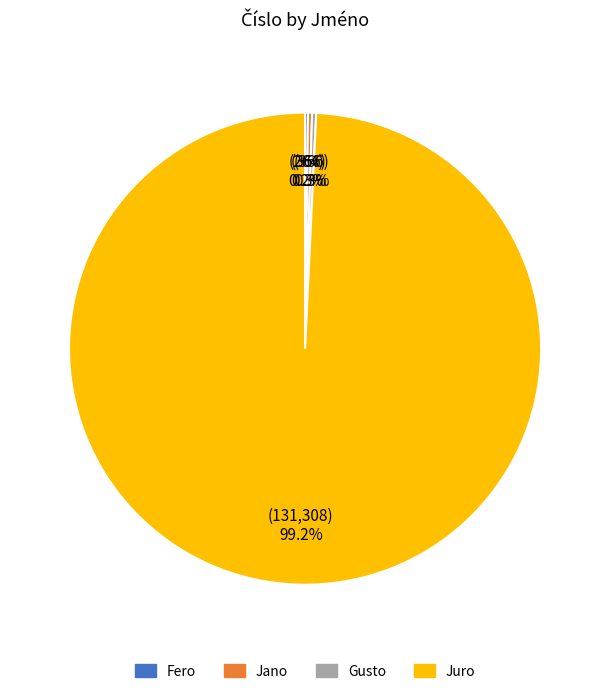

Is there a majority slice in this chart?

Yes